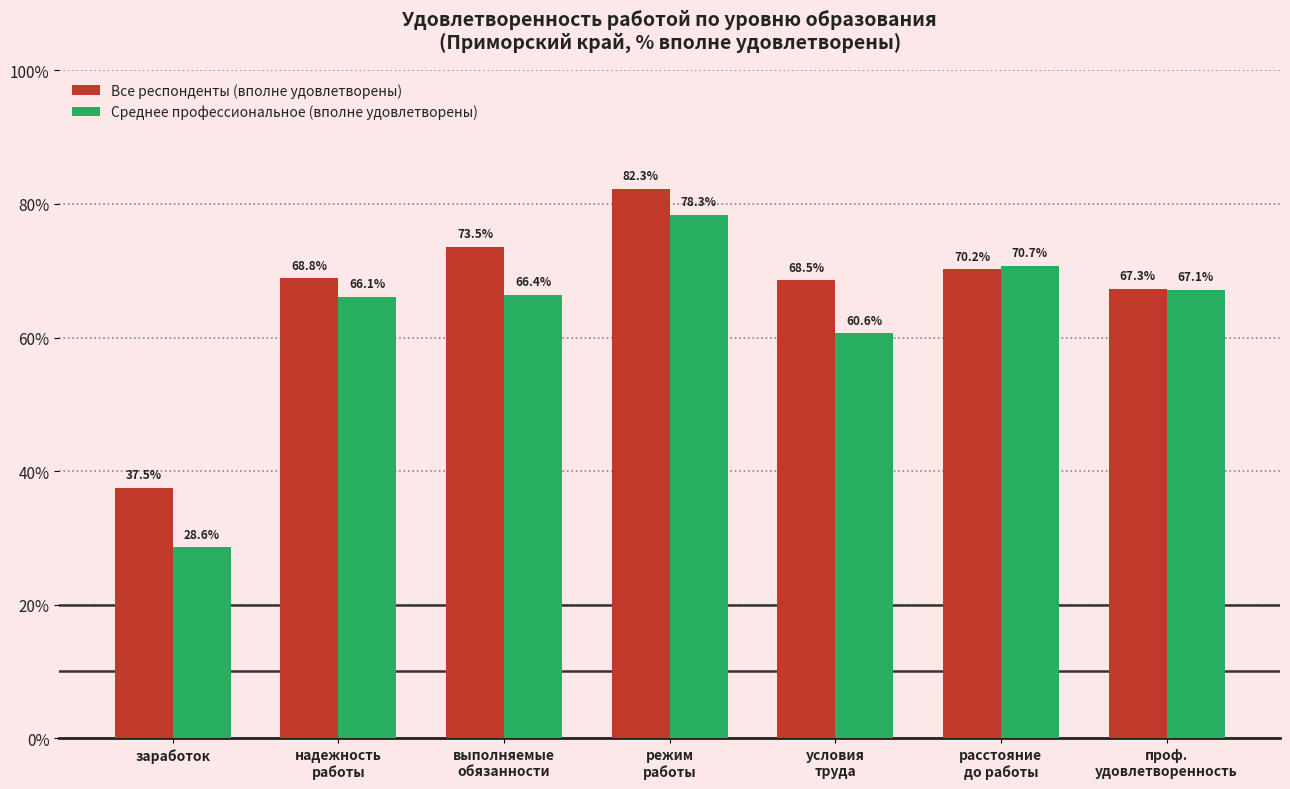

List the series in order of their peak value, highest first.

Все респонденты (вполне удовлетворены), Среднее профессиональное (вполне удовлетворены)